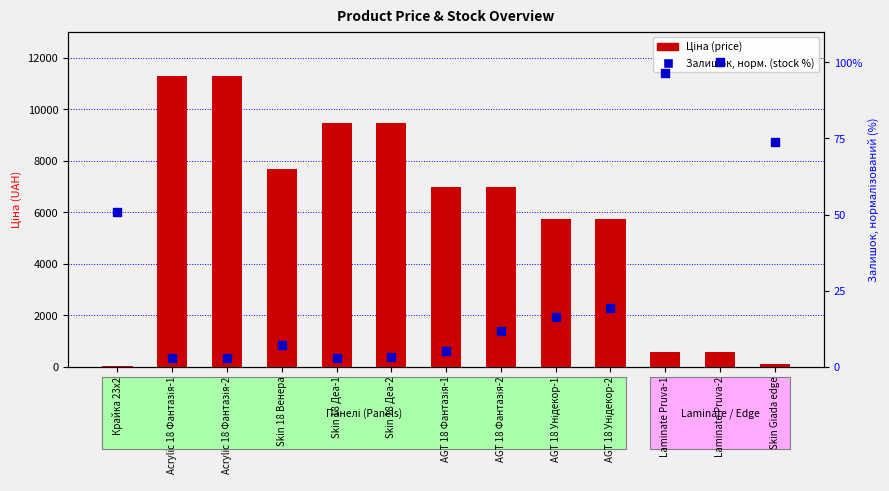

What are all the series names shown in the legend?

Ціна (price), Залишок (stock %)